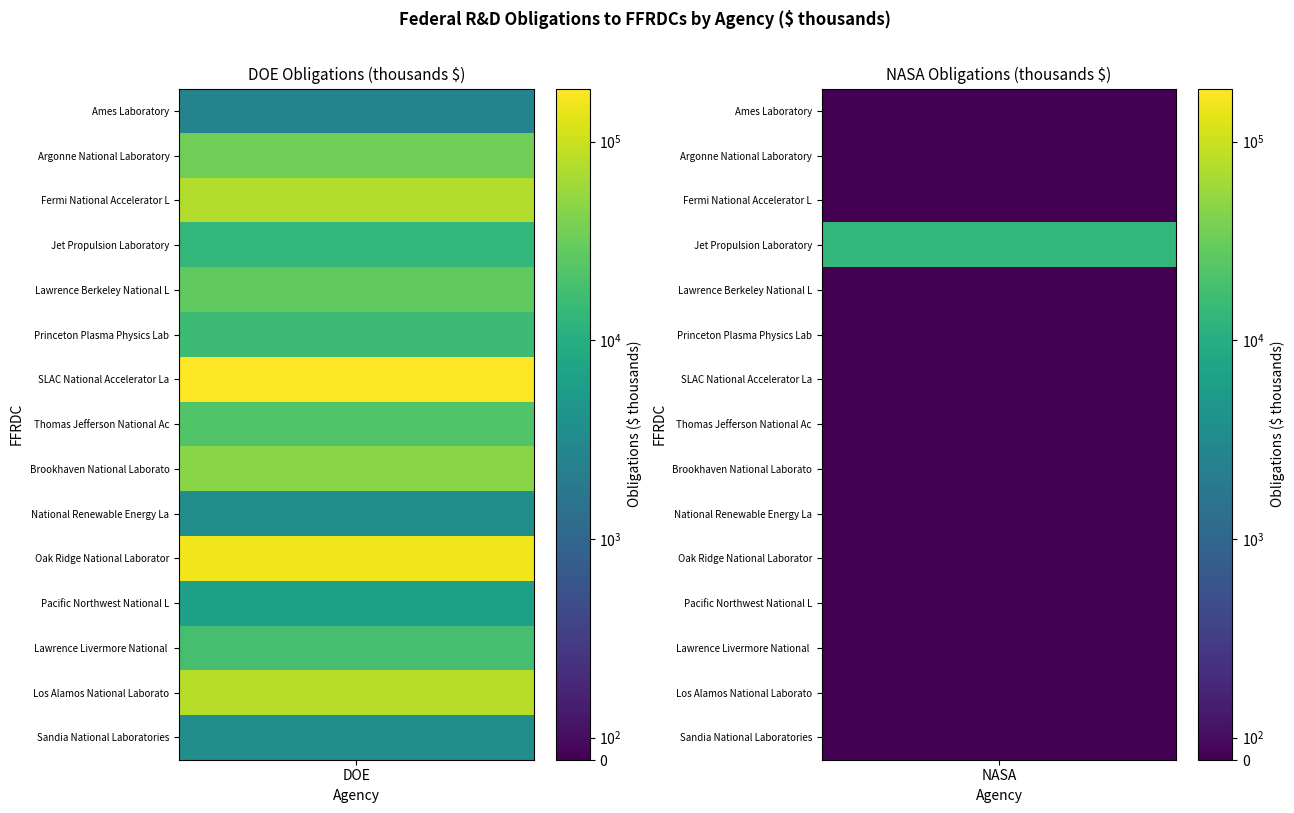

What is the difference between the SLAC National Accelerator Laboratory values at 1 and 0?

184891.1